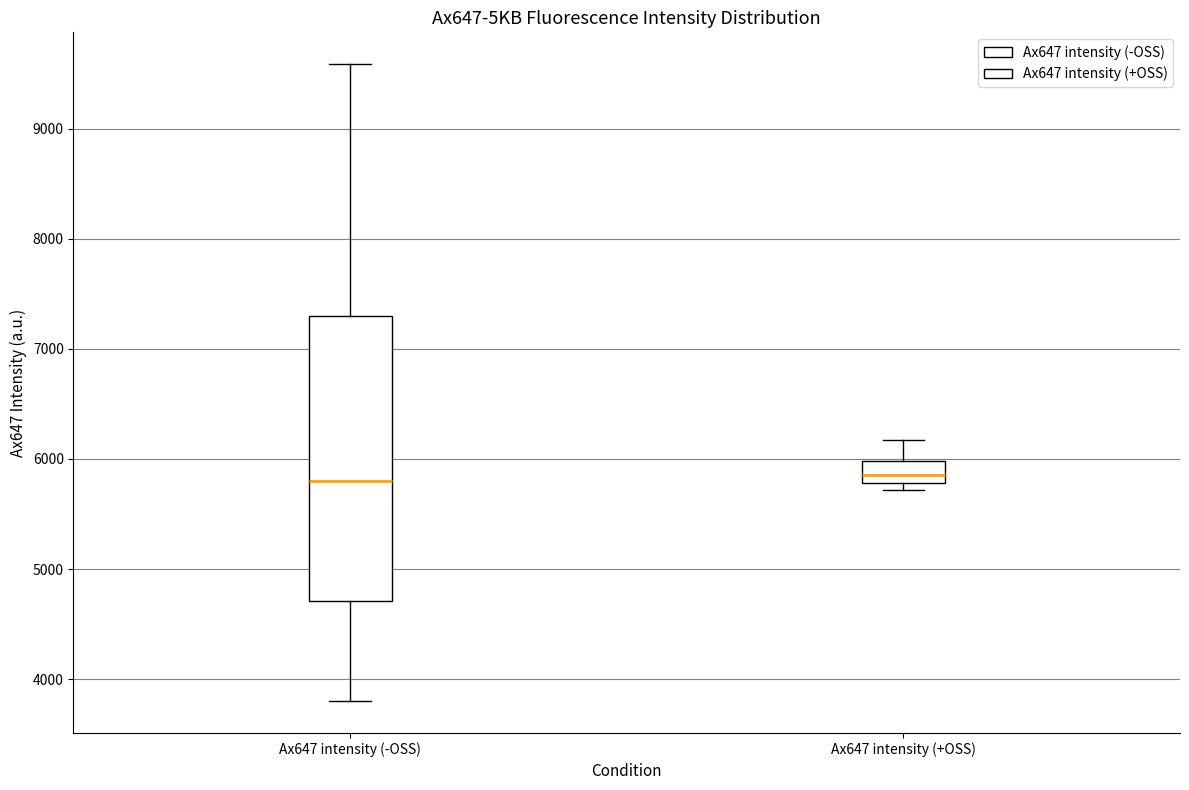

Where does the median line of the box for Ax647 intensity (+OSS) sit on the y-axis? The values are not printed on the chart, so give them approximately, as read against the axis.

5900